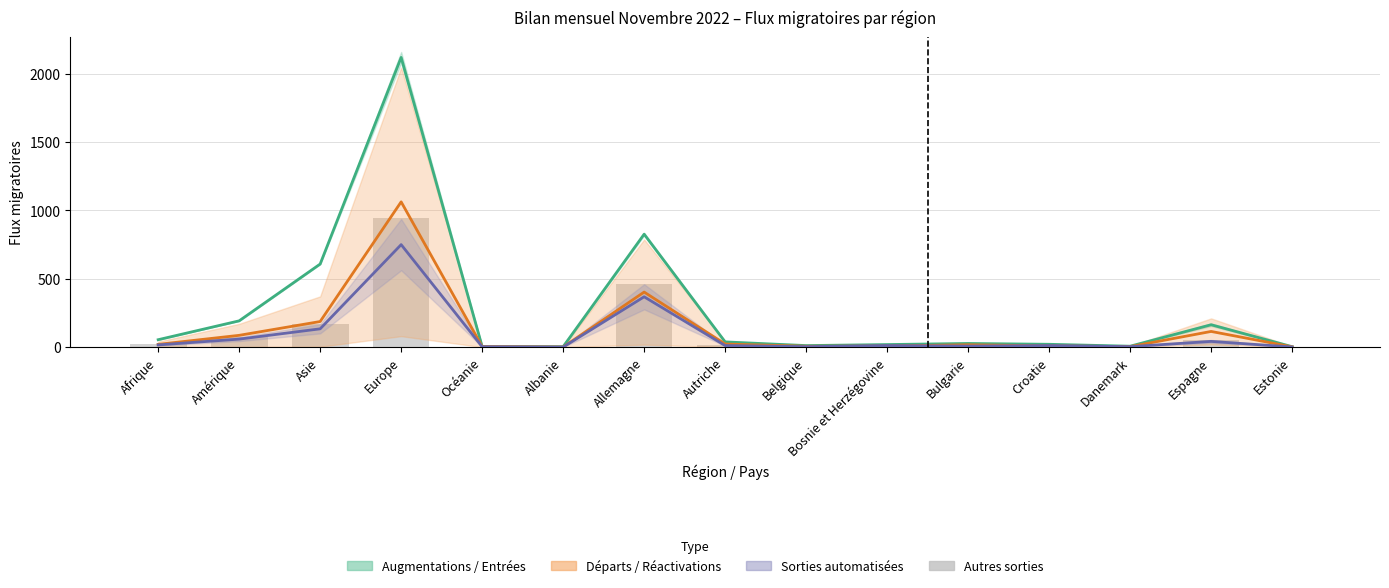

At how many categories does at least one series exceed 881?

1